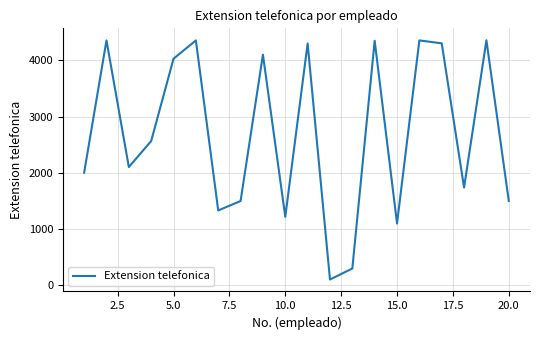

What is the difference between the maximum and minimum values?

4251